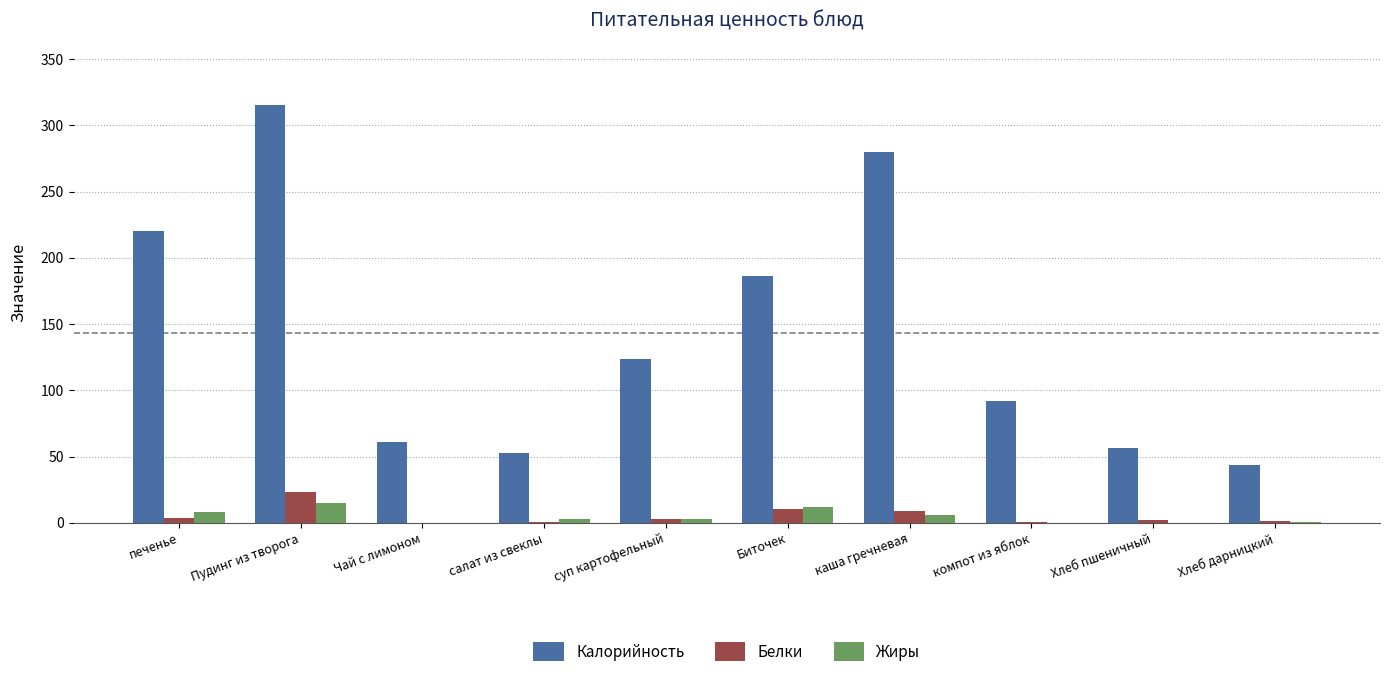

What is the total value across all series at Биточек?

208.0